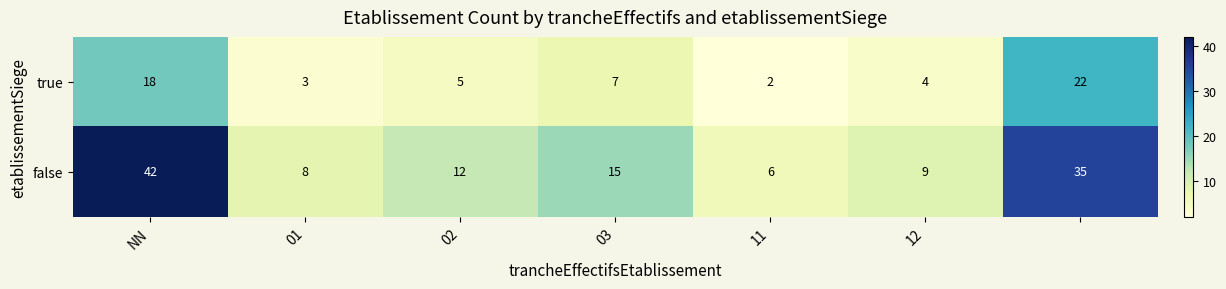

Count the number of categories in the chart.

7